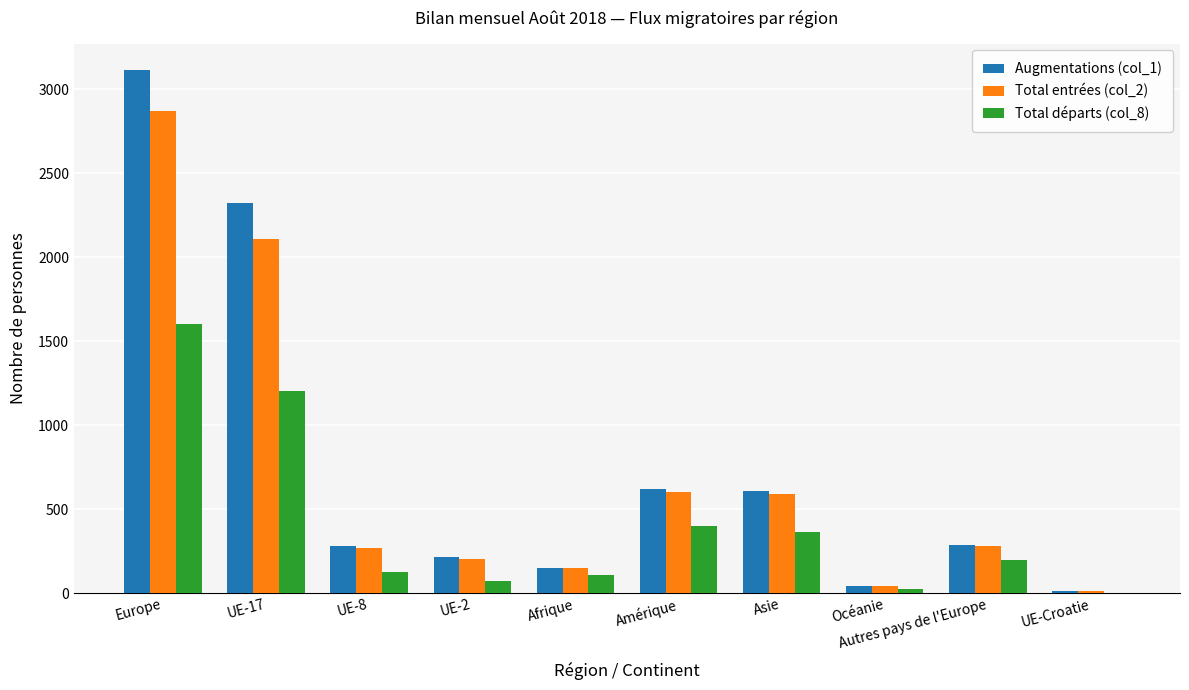

At which label does Augmentations (col_1) reach its peak?

Europe